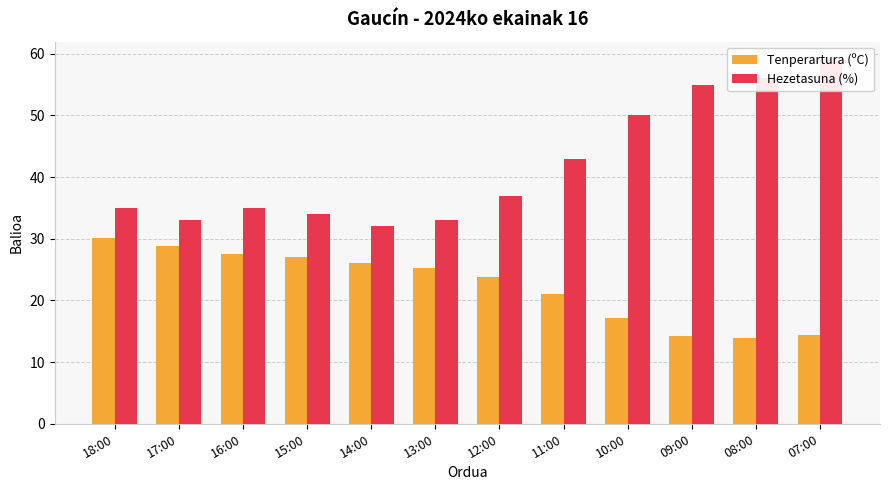

How many series are shown in this chart?

2